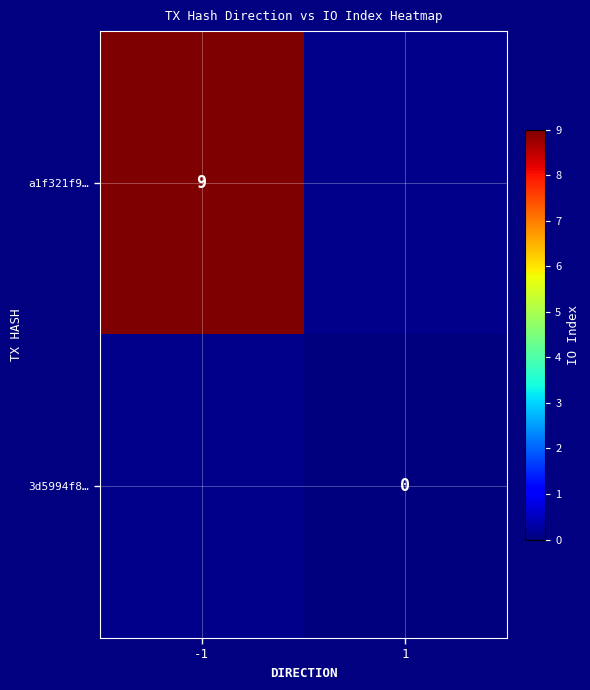

Which has a higher value, 1 or -1?

-1